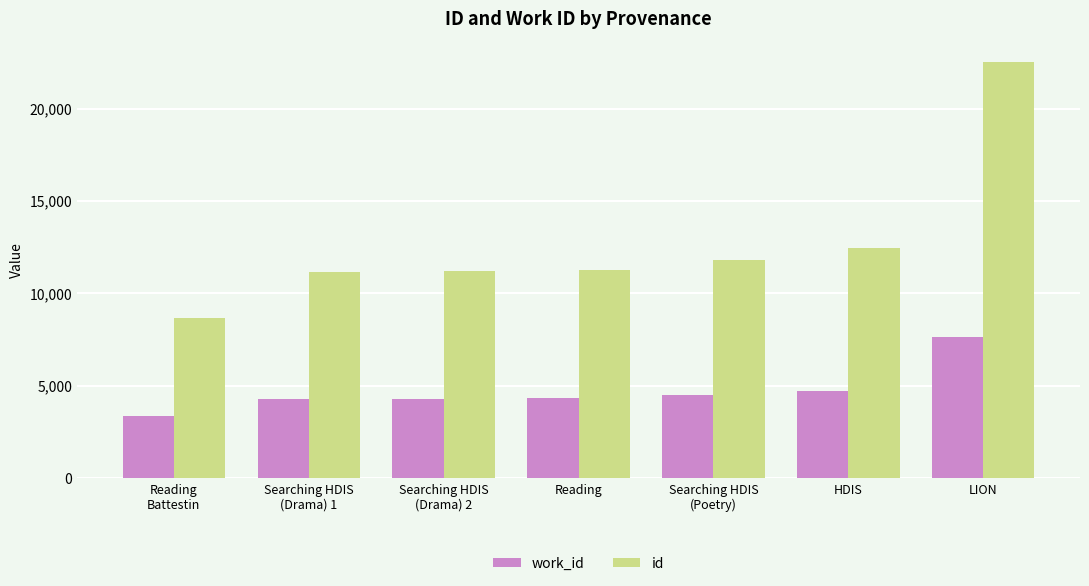

At Searching HDIS
(Drama) 1, list the series in order from largest to smallest.

id, work_id